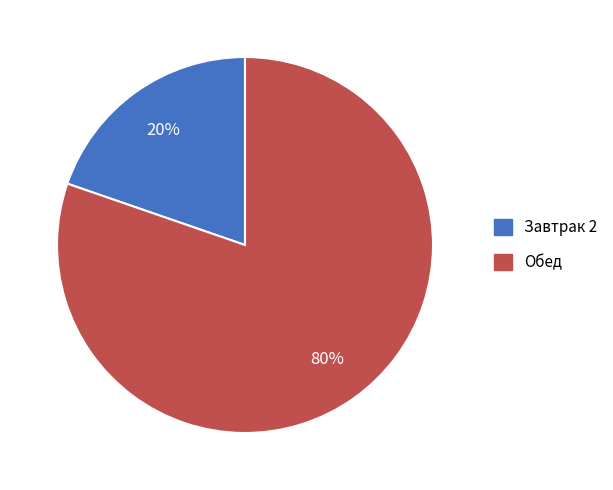

How many segments does this pie chart have?

2